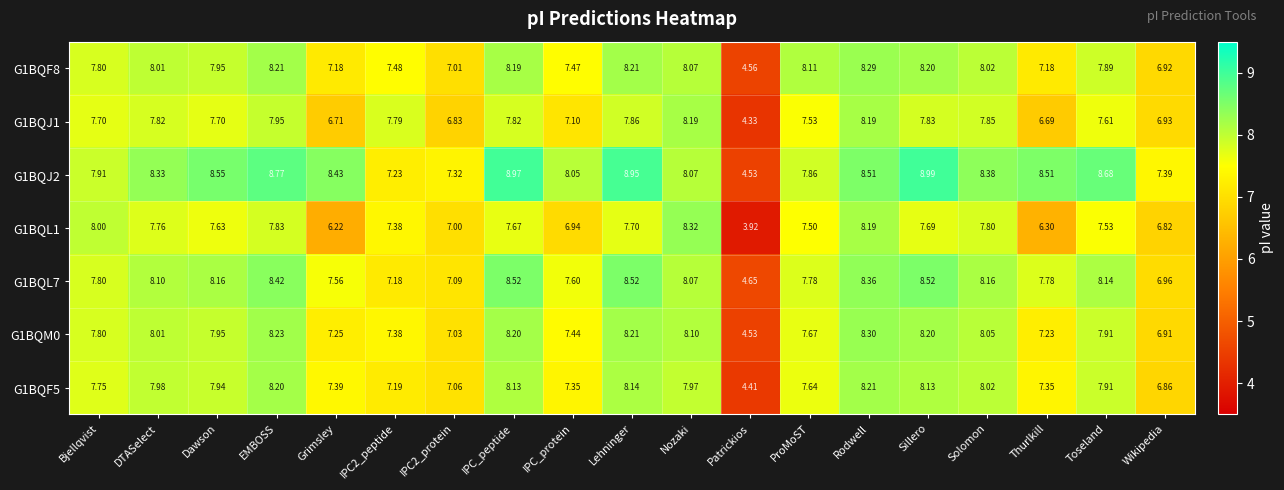

At which category does the chart reach its peak across all series?

Sillero